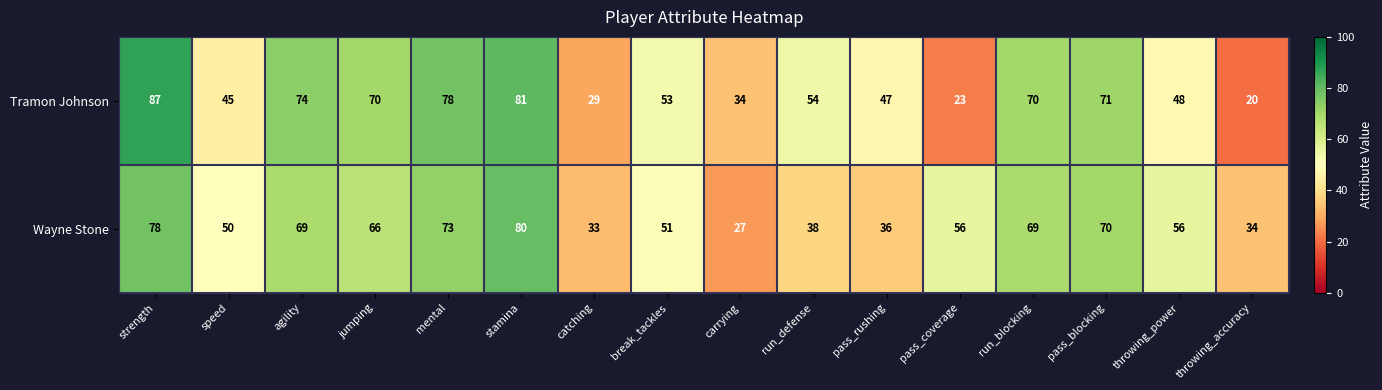

Is the value of Wayne Stone at break_tackles greater than the value of Tramon Johnson at catching?

Yes